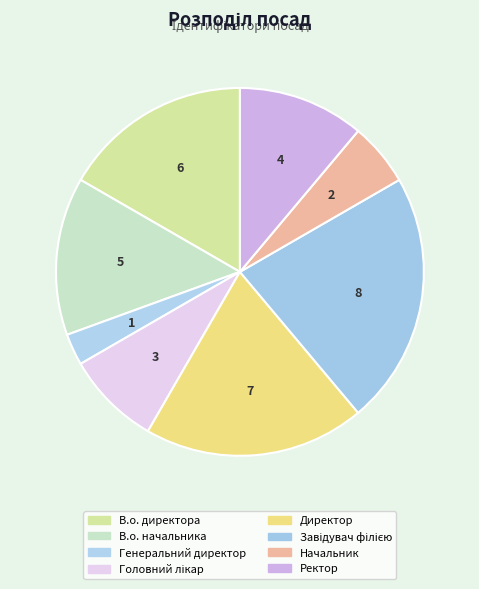

Count the number of slices in the pie.

8